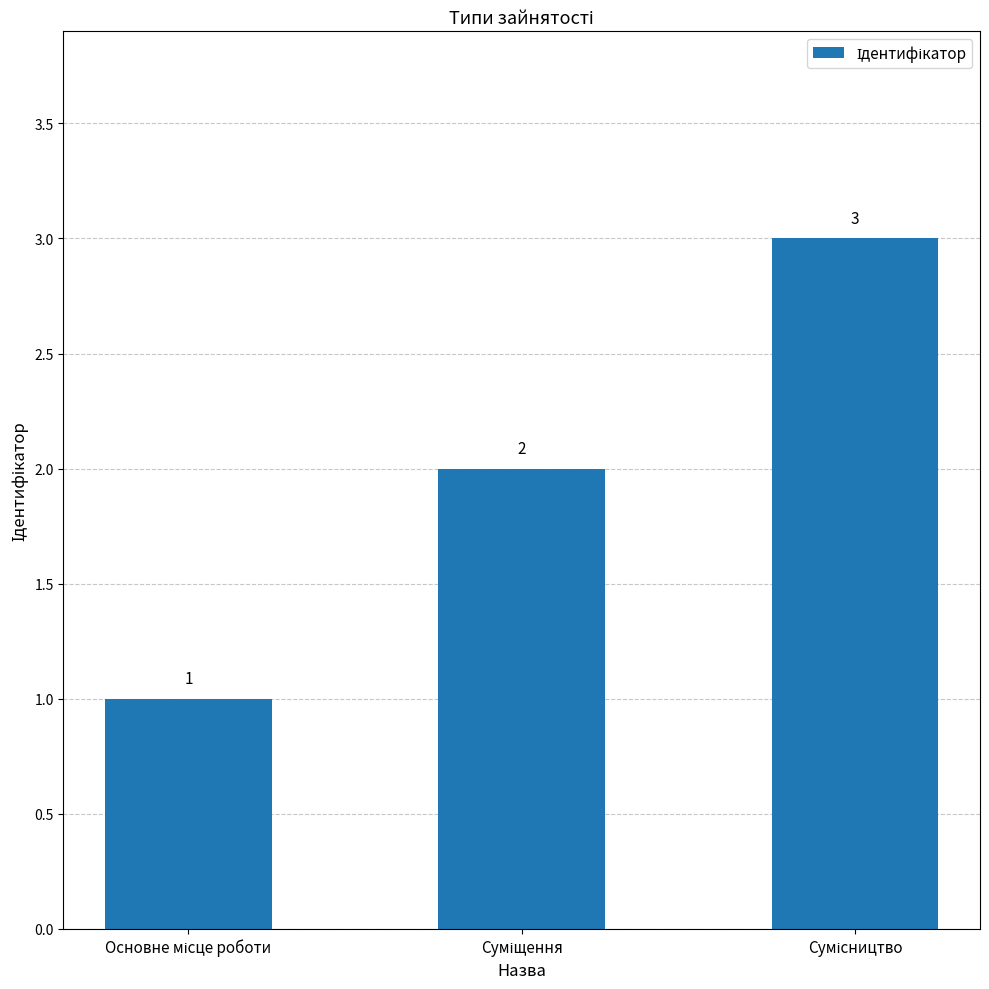

What is the difference between the second highest and minimum values?

1